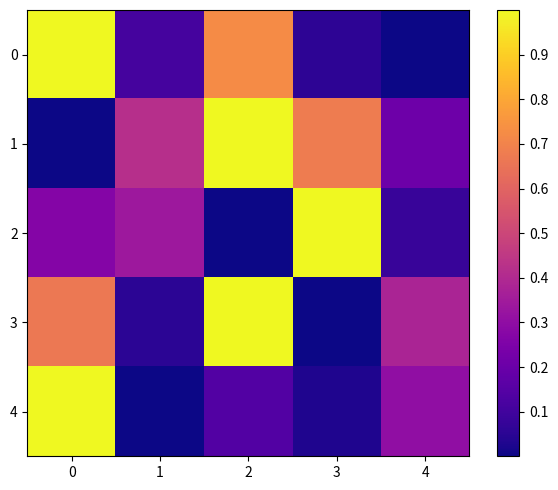

Which series has the largest total across all categories?

1